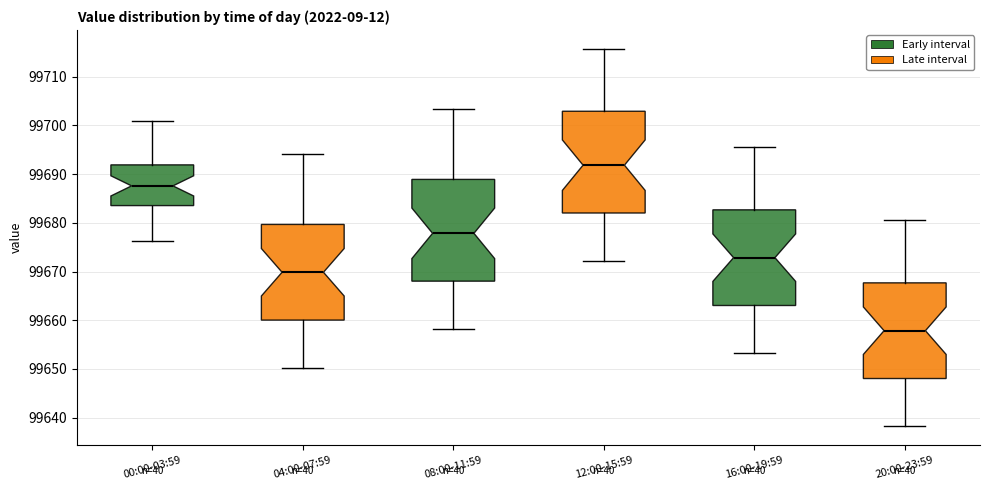

Where does the lower whisker of the box for 08:00-11:59 end on the y-axis? The values are not printed on the chart, so give them approximately, as read against the axis.

99658